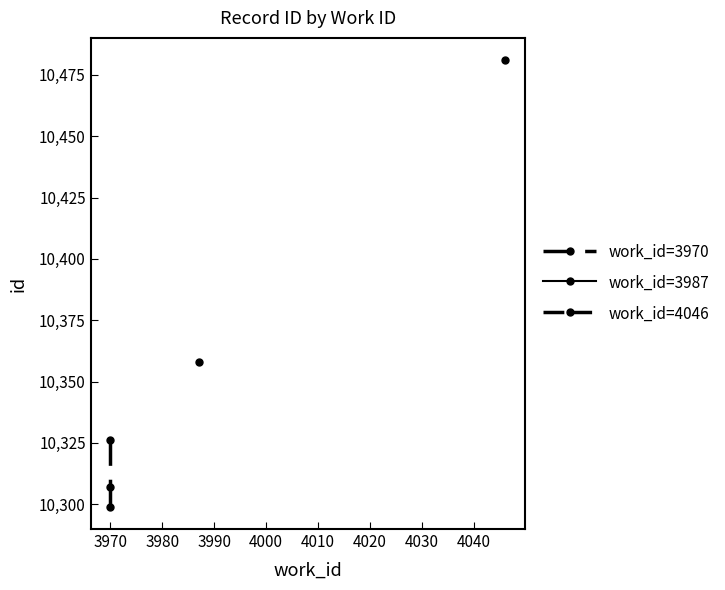

Between 3970 and 3980, which is larger?

3980